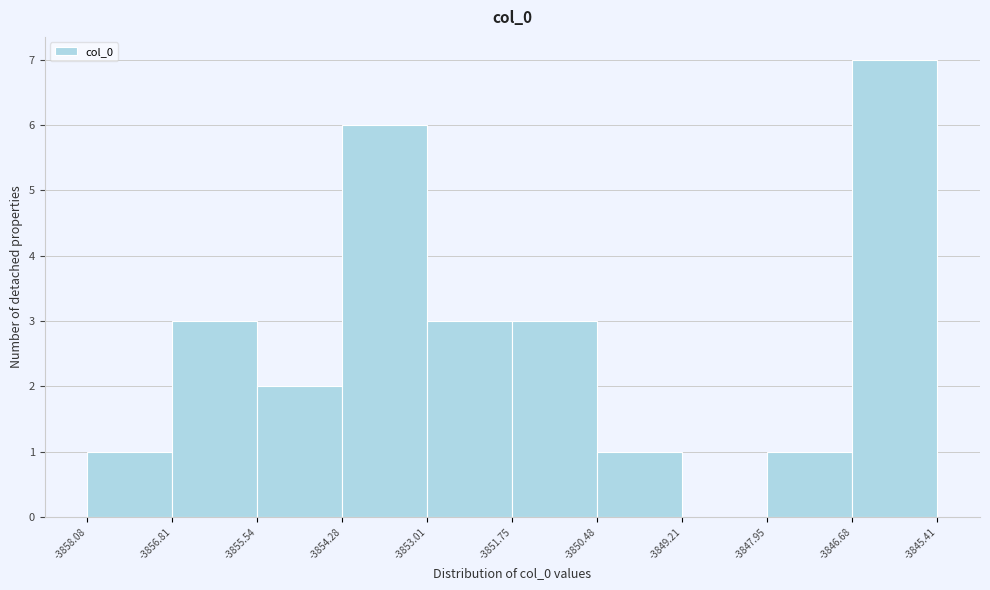

Reading left to right, list every bar in this chart as the range it spans on the x-axis followed by its height. The values are not printed on the chart, so give them approximately, as read against the axis.

-3858.08 to -3856.81: 1
-3856.81 to -3855.54: 3
-3855.54 to -3854.28: 2
-3854.28 to -3853.01: 6
-3853.01 to -3851.75: 3
-3851.75 to -3850.48: 3
-3850.48 to -3849.21: 1
-3849.21 to -3847.95: 0
-3847.95 to -3846.68: 1
-3846.68 to -3845.41: 7